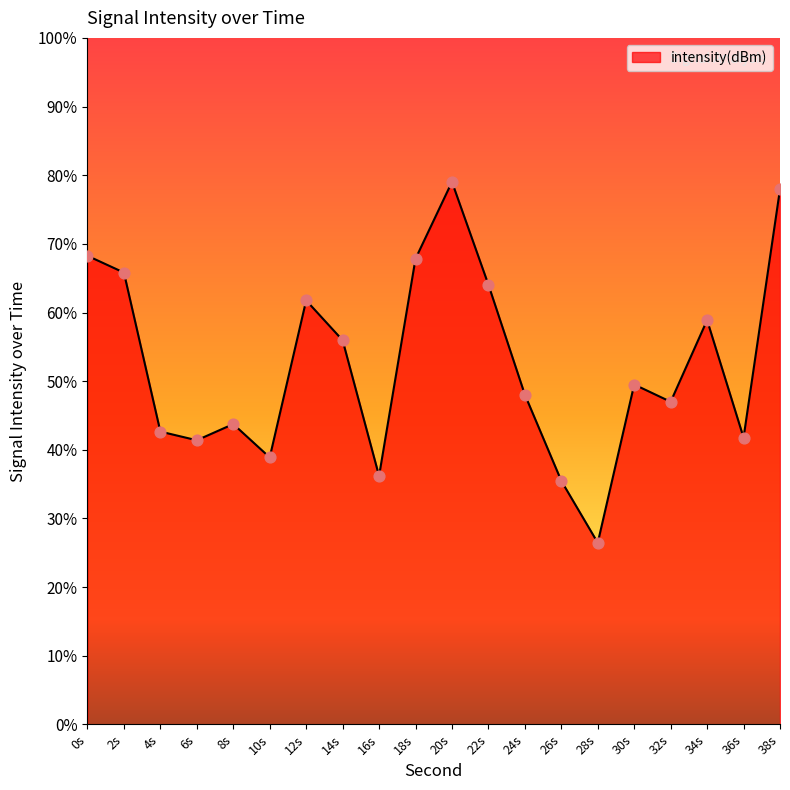

Which has a higher value, 16s or 34s?

34s